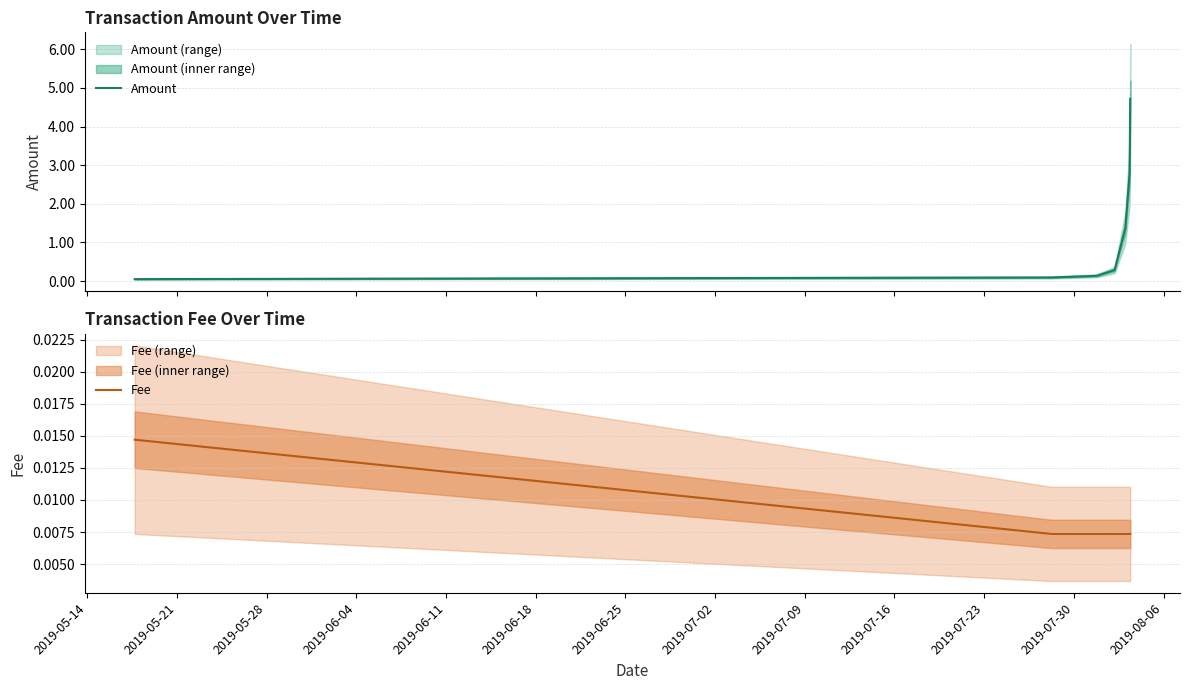

What is the total value across all series at 2019-05-21?

0.1